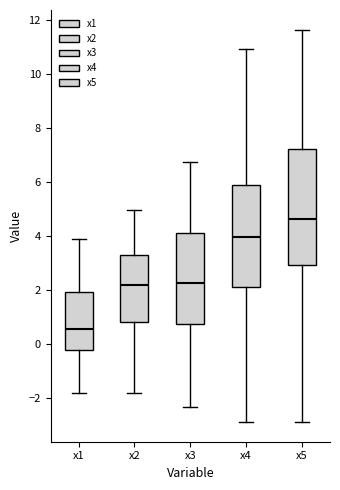

Which box is the tallest, from its lower edge to its upper edge?

x5